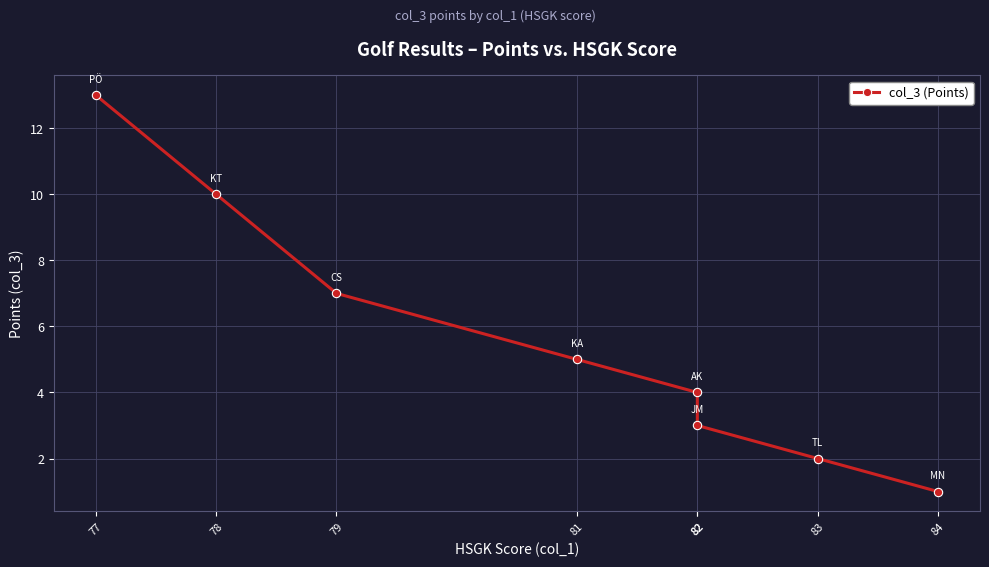

True or false: there are more than 0 points higher than both neighbors.

False